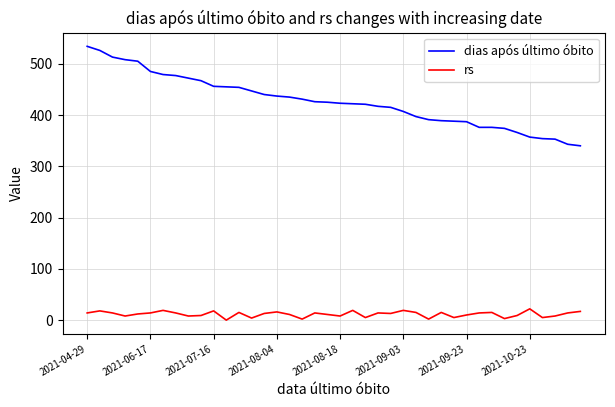

What is the difference between the maximum and minimum values in the dias após último óbito series?

194